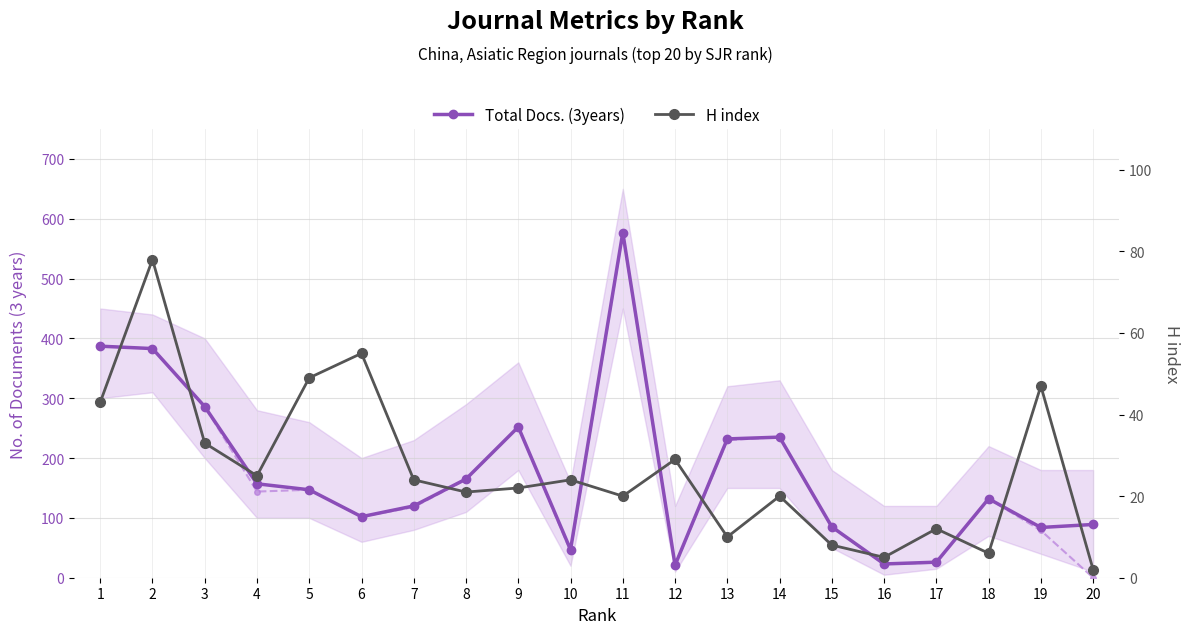

How many interior local valleys does the Total Docs. (3years) series have?

5